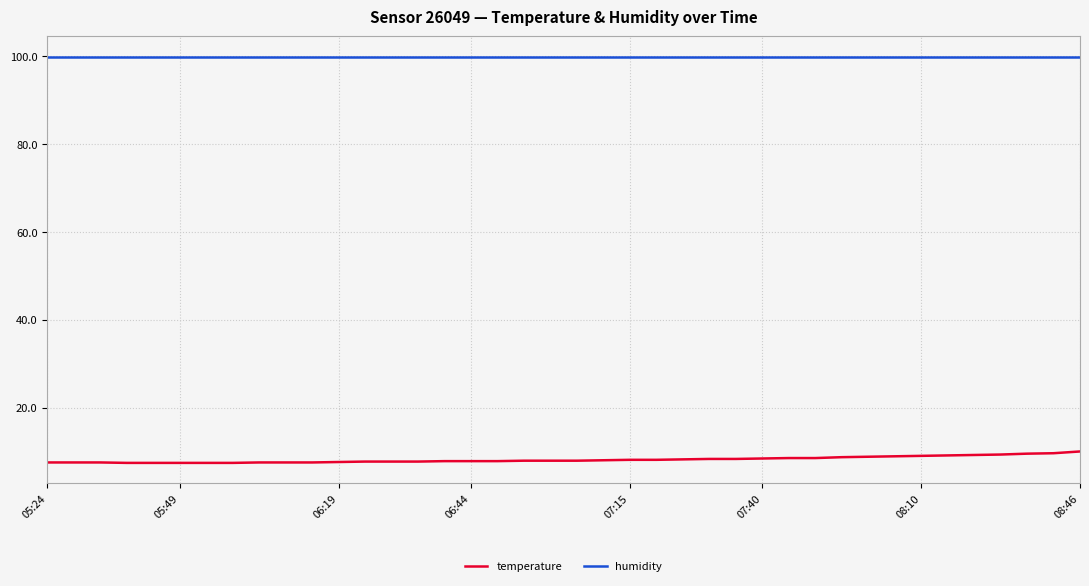

List the series in order of their peak value, lowest first.

temperature, humidity